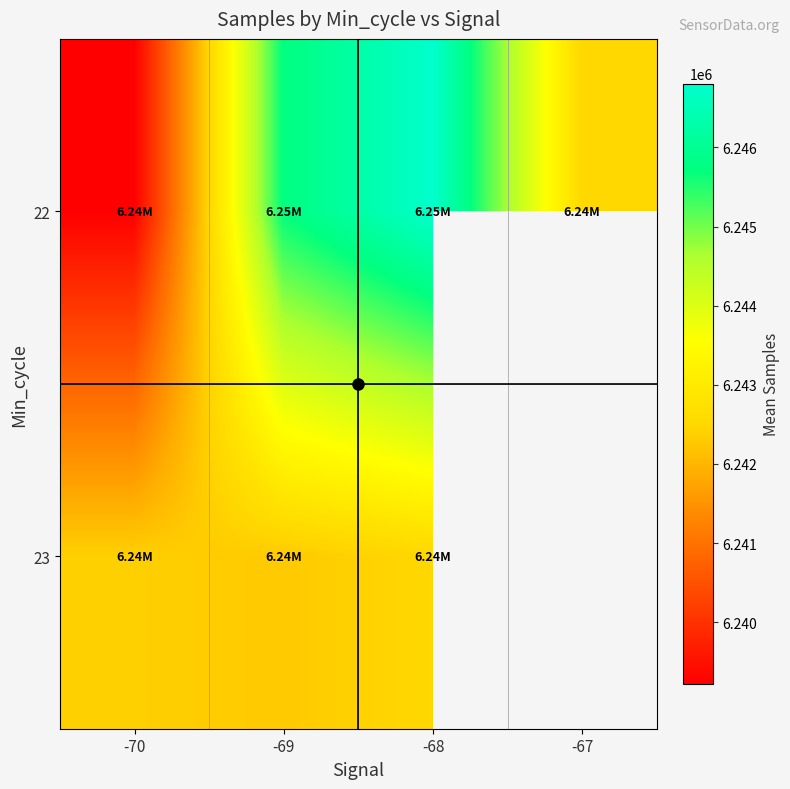

How many distinct data groups are displayed?

2